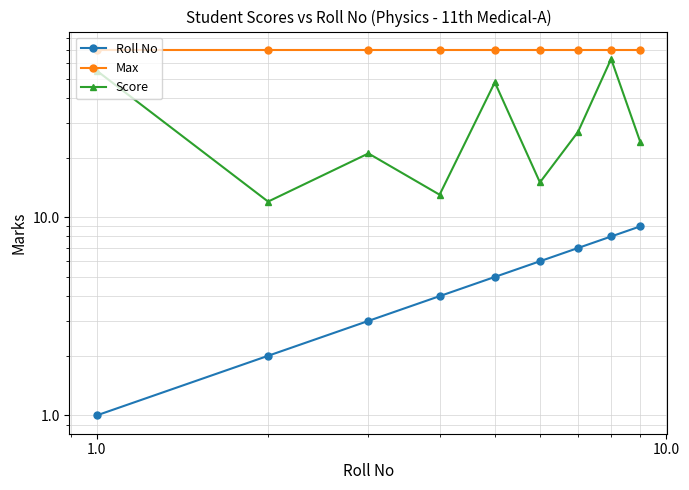

What is the maximum value shown in the chart?

70